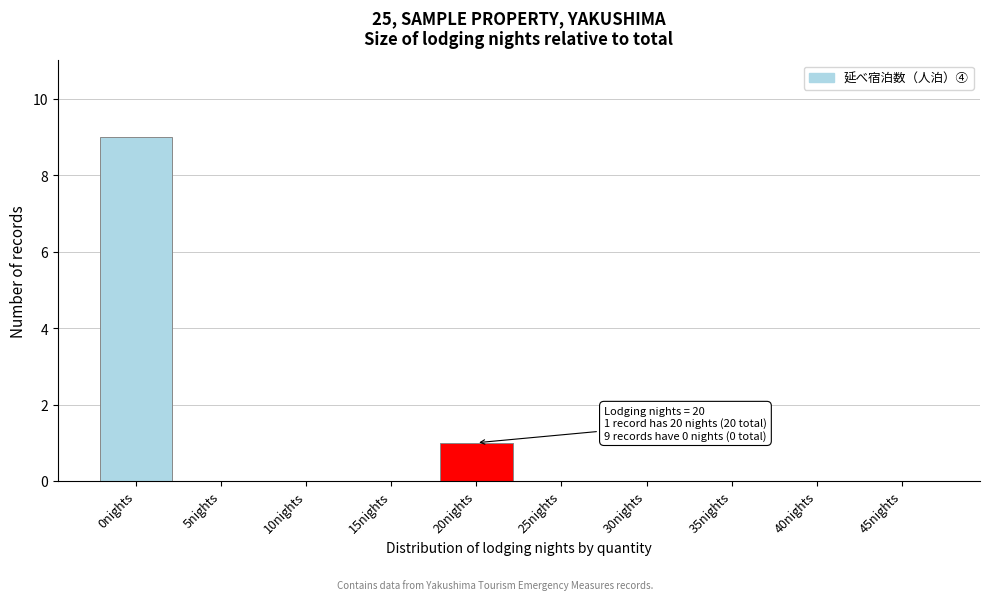

Reading left to right, extract all data points from this chart.

0nights=9	5nights=0	10nights=0	15nights=0	20nights=1	25nights=0	30nights=0	35nights=0	40nights=0	45nights=0